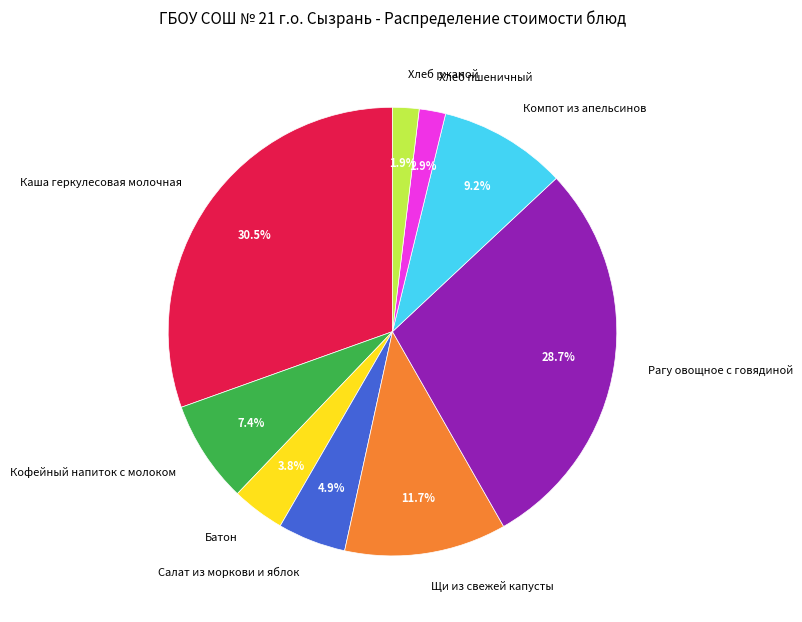

To the nearest percent, what percentage of the pie is Рагу овощное с говядиной?

29%